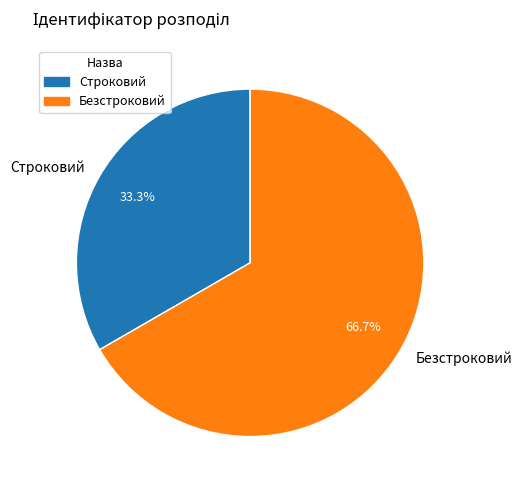

What is the ratio of the value at Строковий to the value at Безстроковий?

0.5